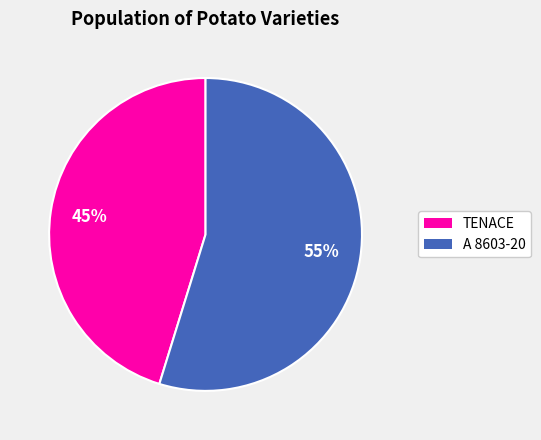

Which slice represents more than half of the pie?

A 8603-20